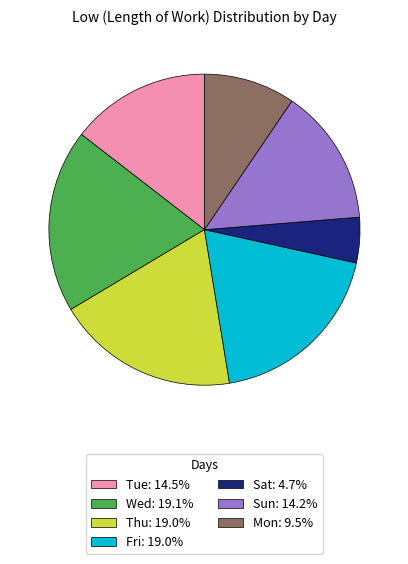

Is there any slice that represents more than half of the pie?

No